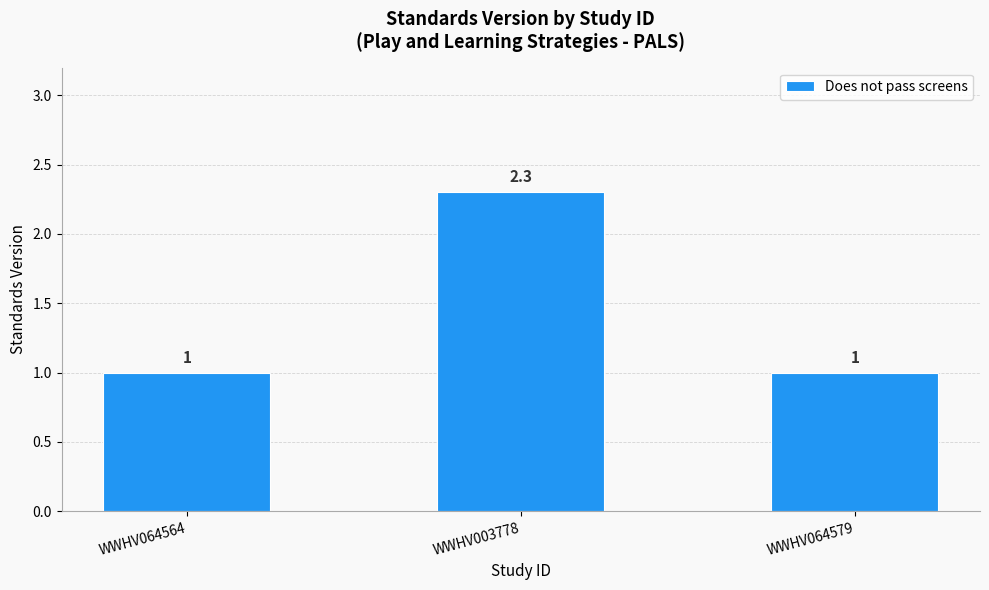

Is it true that the value at WWHV064564 is 1.0?

True